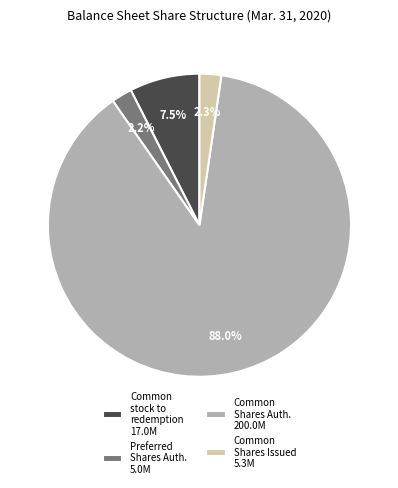

What is the ratio of the value at Common stock to redemption 17.0M to the value at Preferred Shares Auth. 5.0M?

3.4